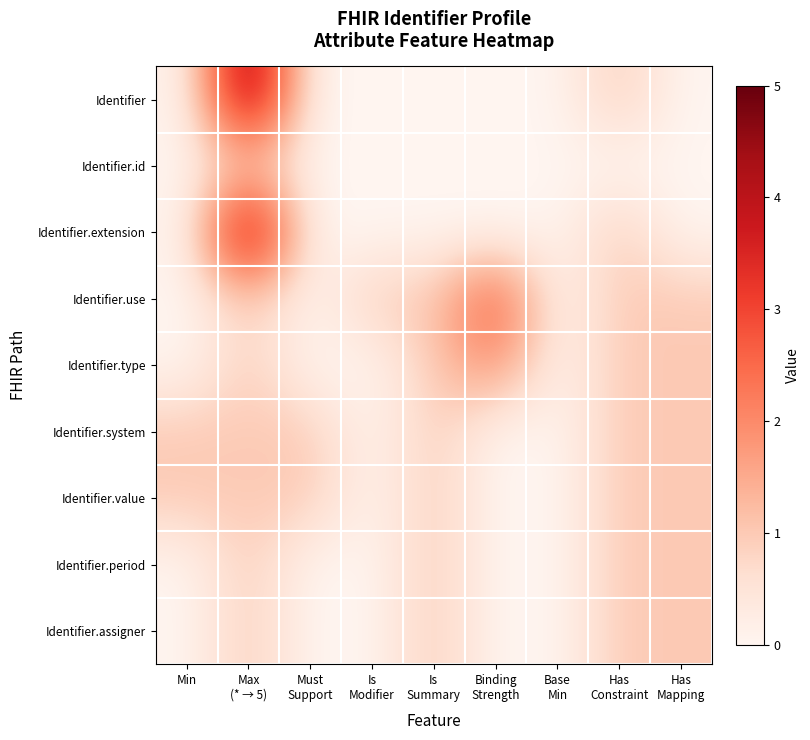

Reading left to right, what are all the values shown in this chart?

Identifier: Min=0	Max
(* → 5)=5	Must
Support=0	Is
Modifier=0	Is
Summary=0	Binding
Strength=0	Base
Min=0	Has
Constraint=1	Has
Mapping=0
Identifier.id: Min=0	Max
(* → 5)=1	Must
Support=0	Is
Modifier=0	Is
Summary=0	Binding
Strength=0	Base
Min=0	Has
Constraint=0	Has
Mapping=0
Identifier.extension: Min=0	Max
(* → 5)=5	Must
Support=0	Is
Modifier=0	Is
Summary=0	Binding
Strength=0	Base
Min=0	Has
Constraint=1	Has
Mapping=0
Identifier.use: Min=0	Max
(* → 5)=1	Must
Support=0	Is
Modifier=1	Is
Summary=1	Binding
Strength=3	Base
Min=0	Has
Constraint=1	Has
Mapping=1
Identifier.type: Min=0	Max
(* → 5)=1	Must
Support=0	Is
Modifier=0	Is
Summary=1	Binding
Strength=2	Base
Min=0	Has
Constraint=1	Has
Mapping=1
Identifier.system: Min=1	Max
(* → 5)=1	Must
Support=1	Is
Modifier=0	Is
Summary=1	Binding
Strength=0	Base
Min=0	Has
Constraint=1	Has
Mapping=1
Identifier.value: Min=1	Max
(* → 5)=1	Must
Support=1	Is
Modifier=0	Is
Summary=1	Binding
Strength=0	Base
Min=0	Has
Constraint=1	Has
Mapping=1
Identifier.period: Min=0	Max
(* → 5)=1	Must
Support=0	Is
Modifier=0	Is
Summary=1	Binding
Strength=0	Base
Min=0	Has
Constraint=1	Has
Mapping=1
Identifier.assigner: Min=0	Max
(* → 5)=1	Must
Support=0	Is
Modifier=0	Is
Summary=1	Binding
Strength=0	Base
Min=0	Has
Constraint=1	Has
Mapping=1